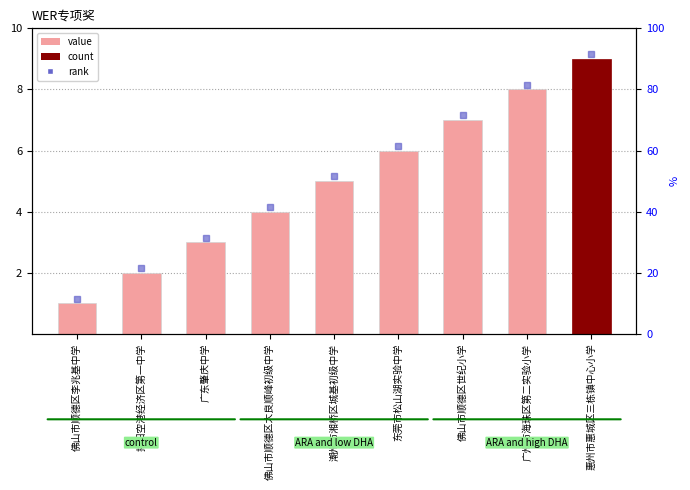

List the labels in order of value, smallest first.

佛山市顺德区李兆基中学, 揭阳空港经济区第一中学, 广东肇庆中学, 佛山市顺德区大良顺峰初级中学, 潮州市湘桥区城基初级中学, 东莞市松山湖实验中学, 佛山市顺德区世纪小学, 广州市海珠区第二实验小学, 惠州市惠城区三栋镇中心小学